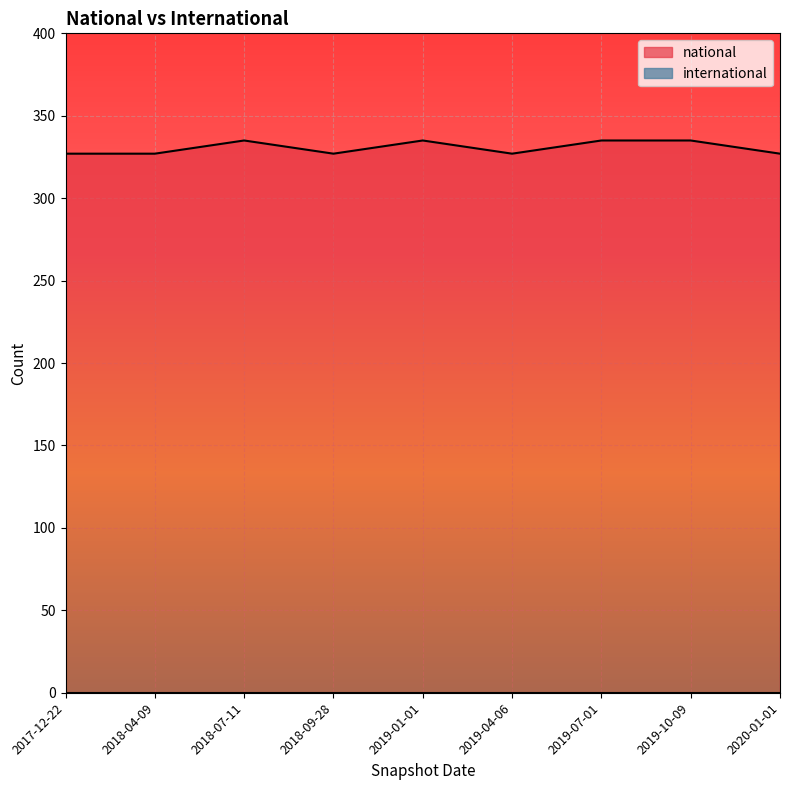

What is the difference between the maximum and minimum values?

8